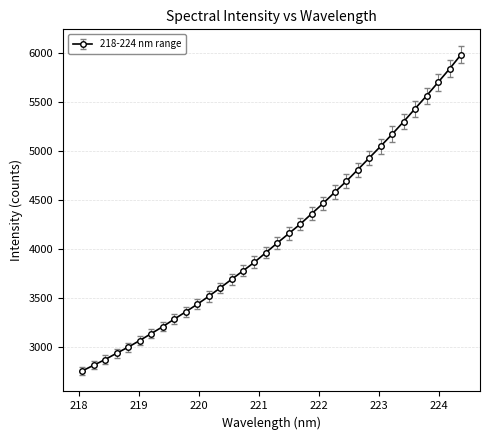

What is the value of the 28th point from the left?

5169.6